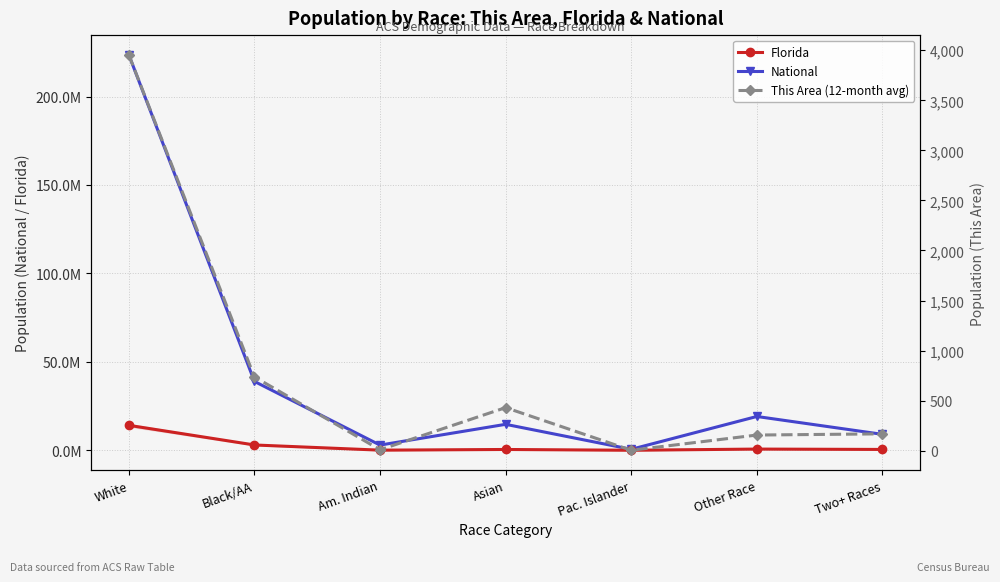

How many lines are shown in the chart?

3